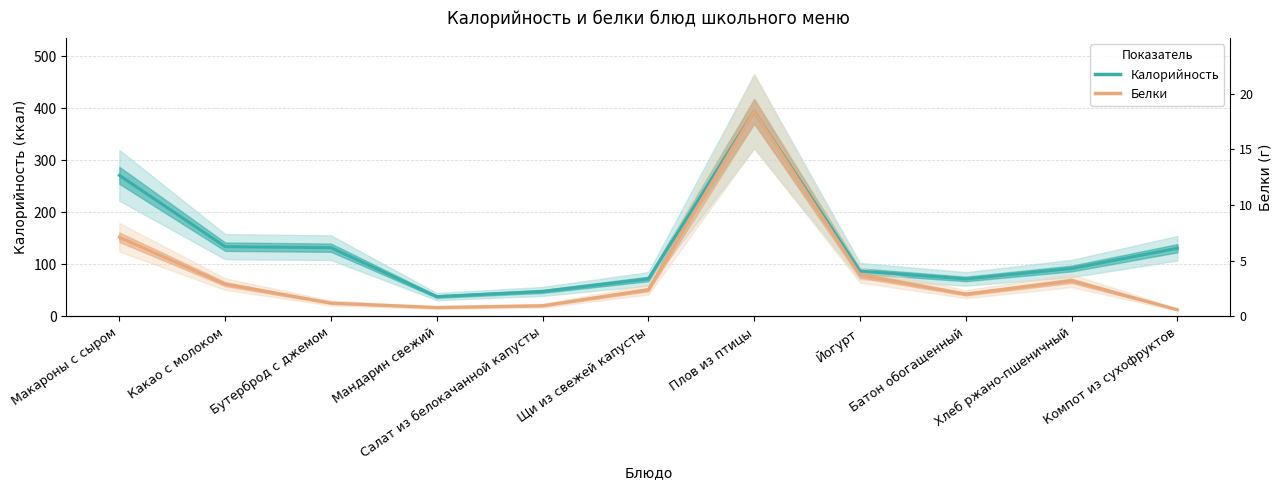

At which category does the chart reach its peak across all series?

Плов из птицы